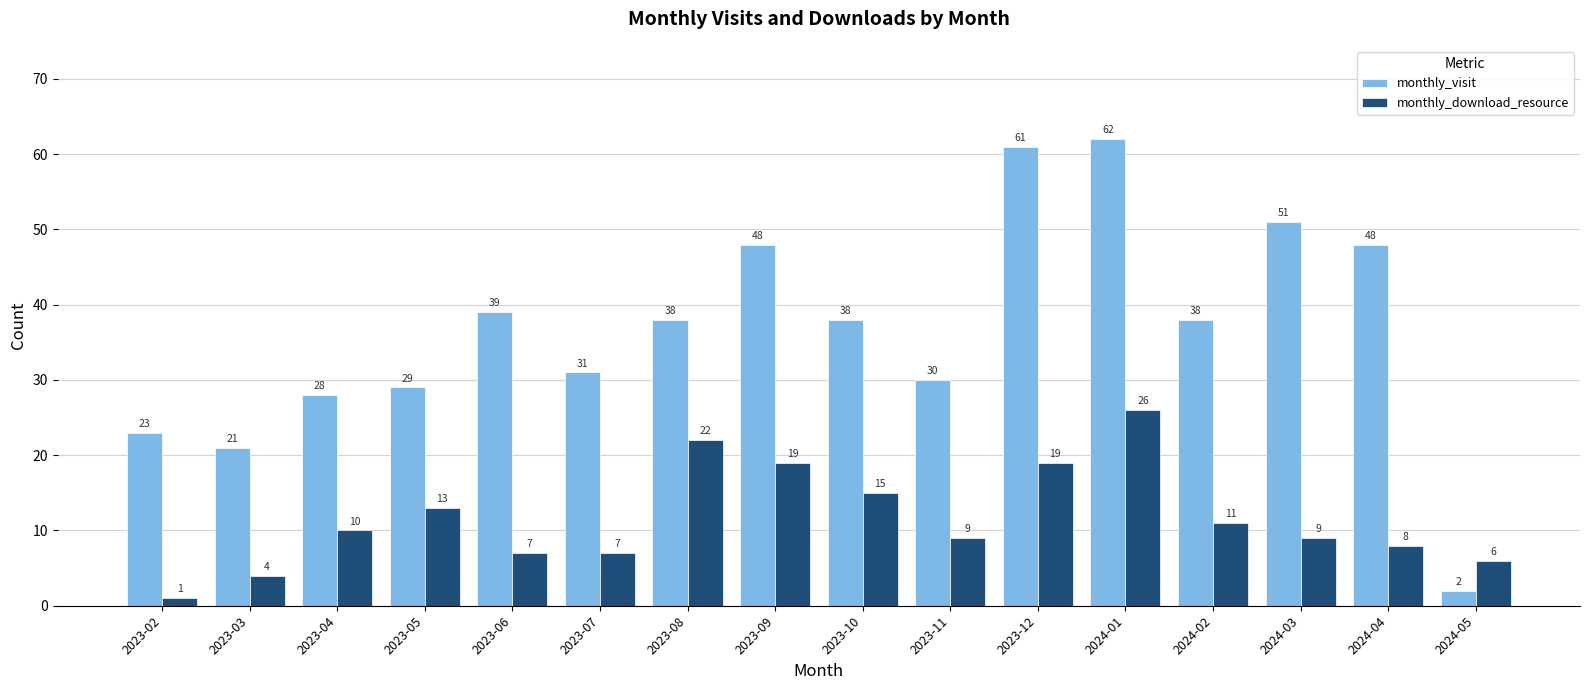

What is the greatest value displayed?

62